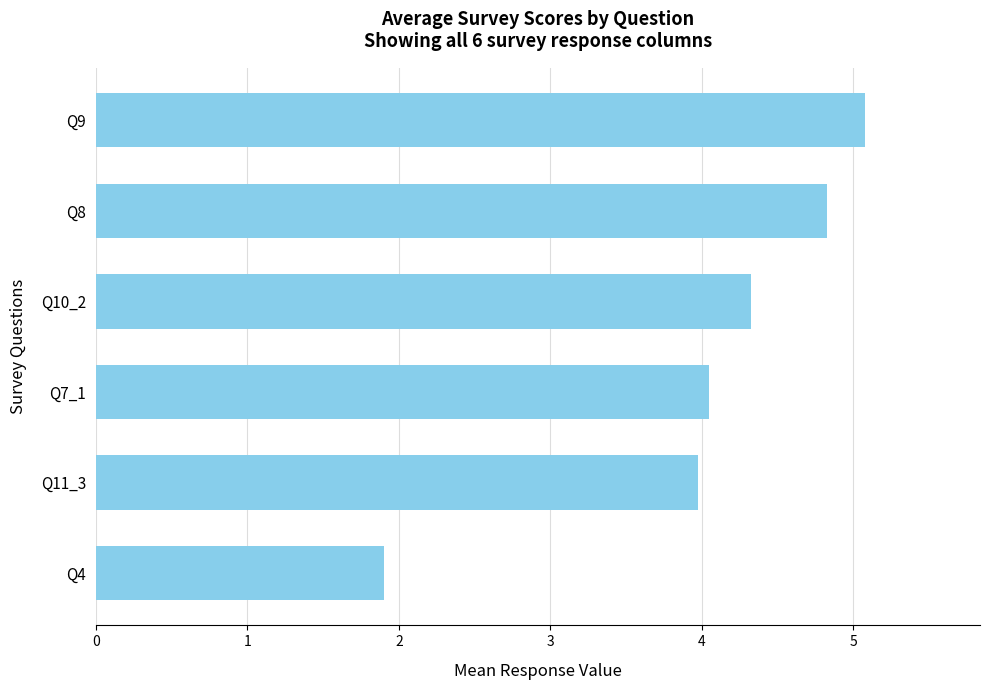

At which label is the value closest to 3?

Q11_3